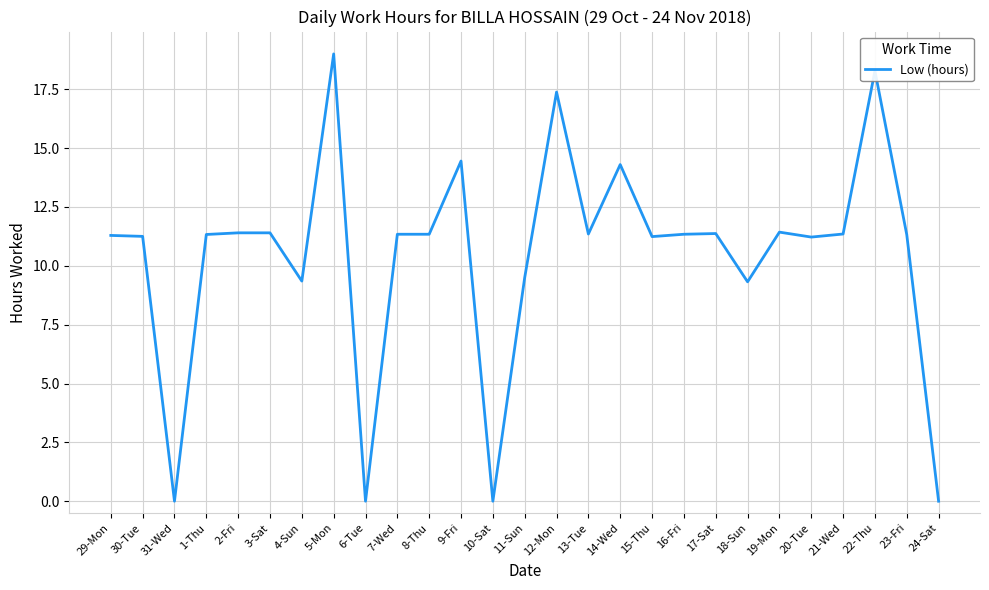

Which has a higher value, 19-Mon or 22-Thu?

22-Thu